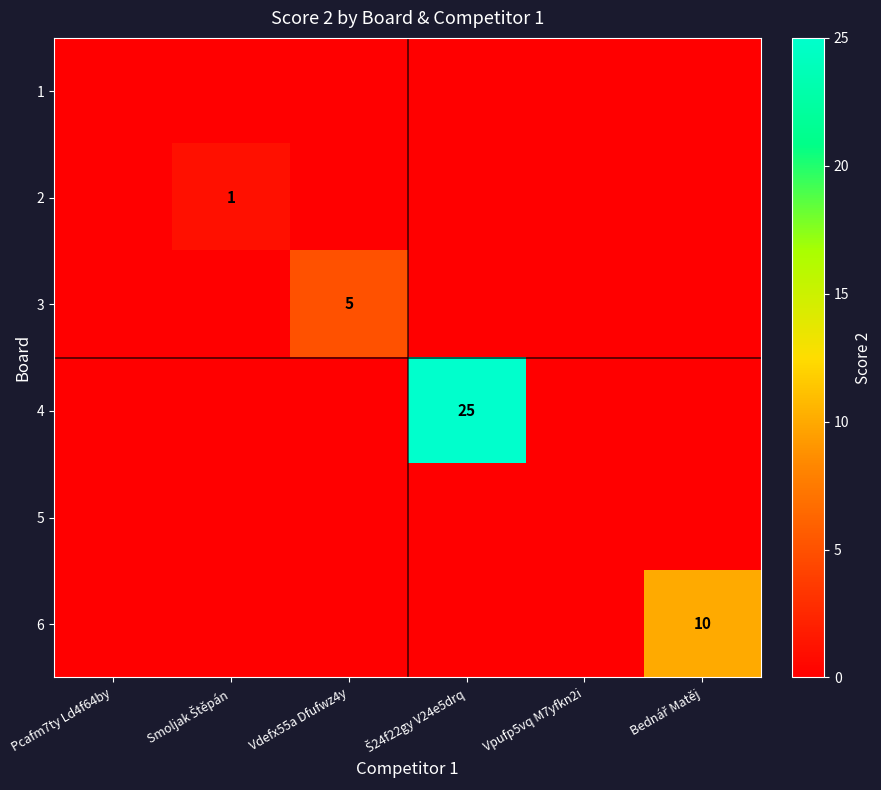

Which label corresponds to the largest value in the chart?

Š24f22gy V24e5drq